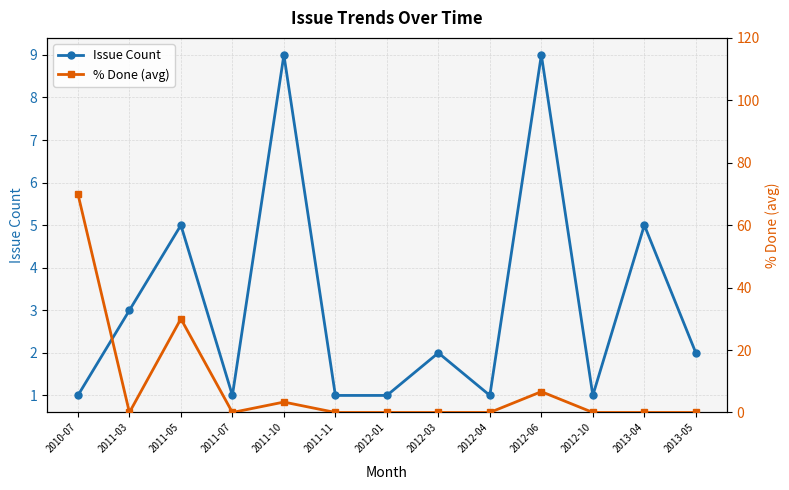

Reading right to left, extract all data points from this chart.

Issue Count: 2013-05=2.0	2013-04=5.0	2012-10=1.0	2012-06=9.0	2012-04=1.0	2012-03=2.0	2012-01=1.0	2011-11=1.0	2011-10=9.0	2011-07=1.0	2011-05=5.0	2011-03=3.0	2010-07=1.0
% Done (avg): 2013-05=0.0	2013-04=0.0	2012-10=0.0	2012-06=6.7	2012-04=0.0	2012-03=0.0	2012-01=0.0	2011-11=0.0	2011-10=3.3	2011-07=0.0	2011-05=30.0	2011-03=0.0	2010-07=70.0